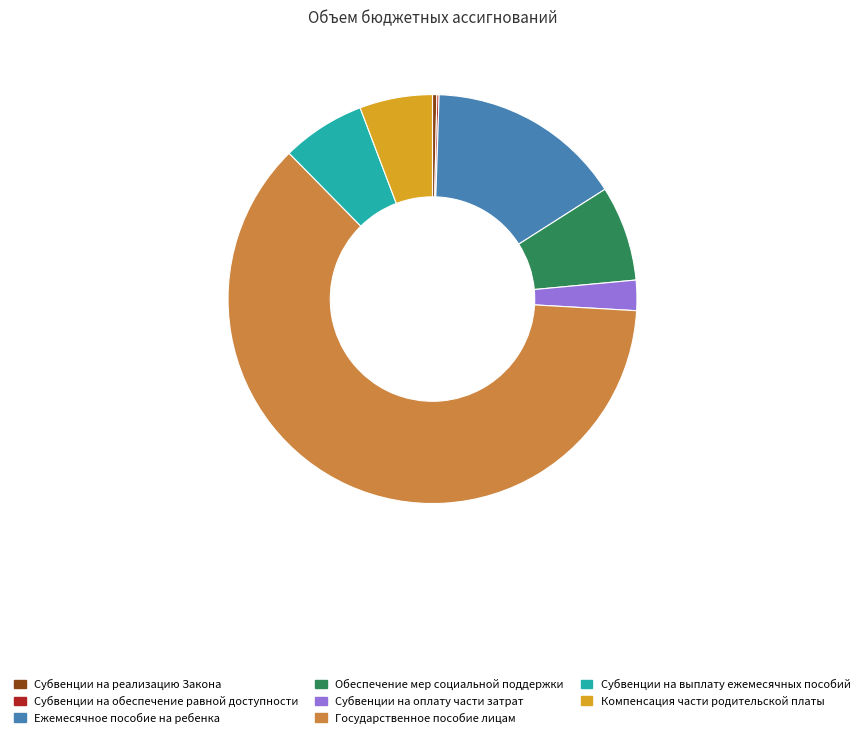

Is Субвенции на выплату ежемесячных пособий the majority of the pie?

No